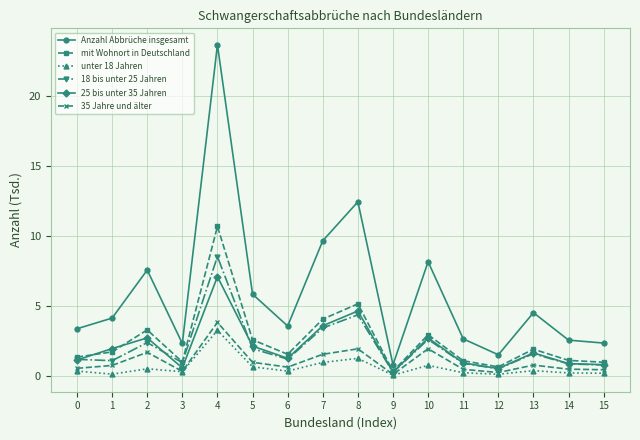

What is the lowest value of the Anzahl Abbrüche insgesamt series?

0.8